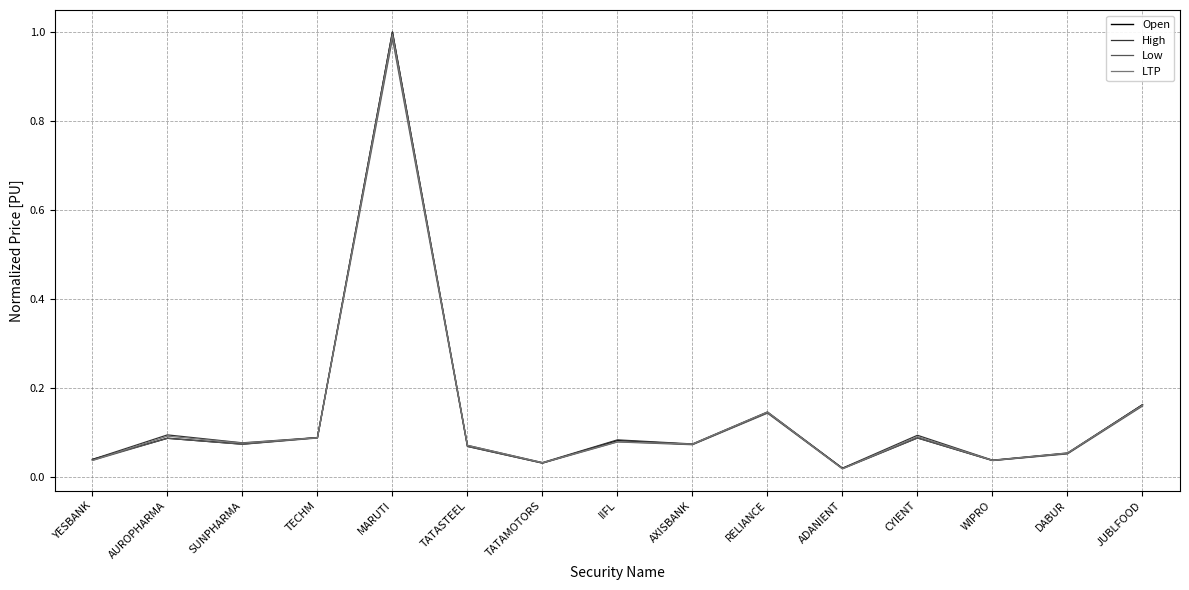

What are all the series names shown in the legend?

Open, High, Low, LTP